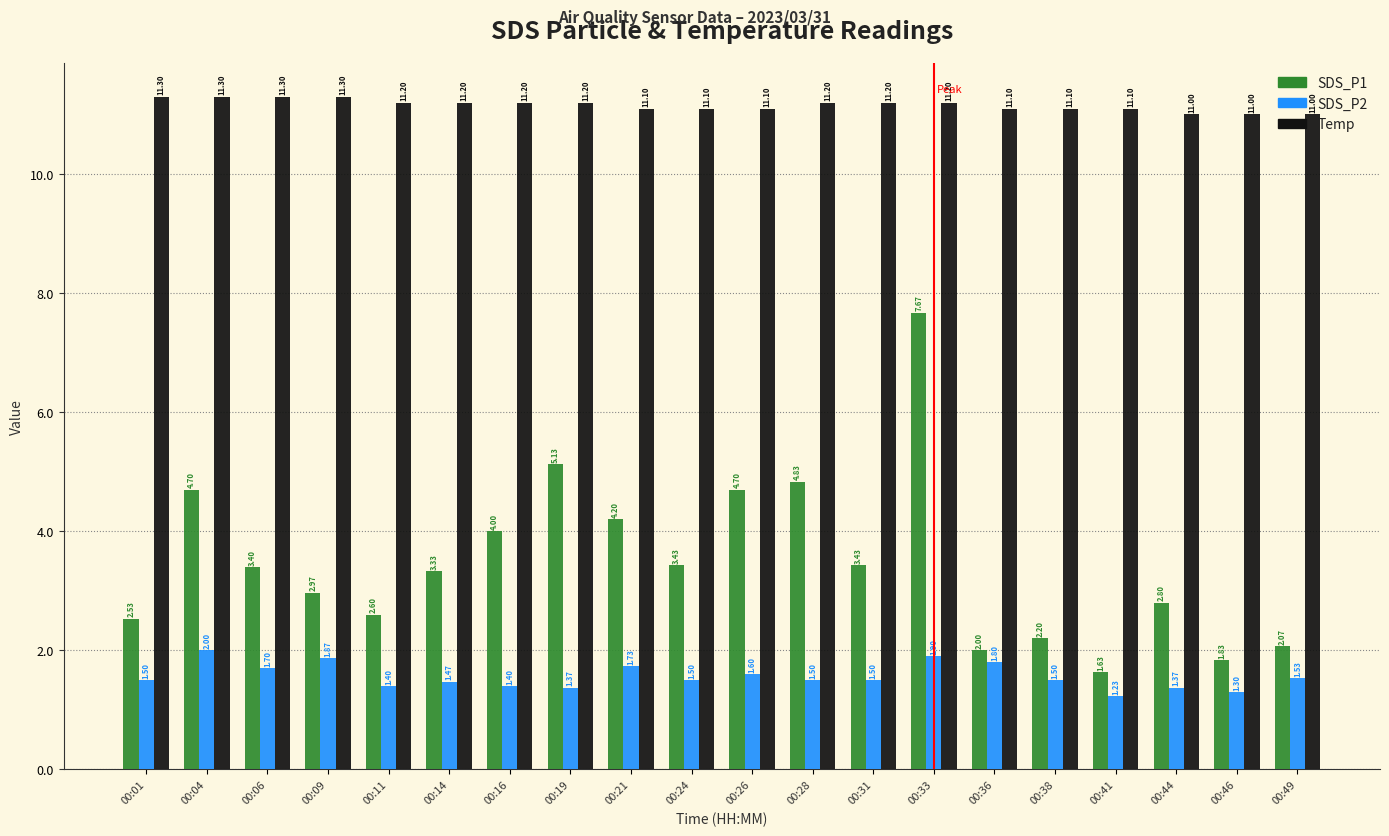

At how many categories does at least one series exceed 5?

20